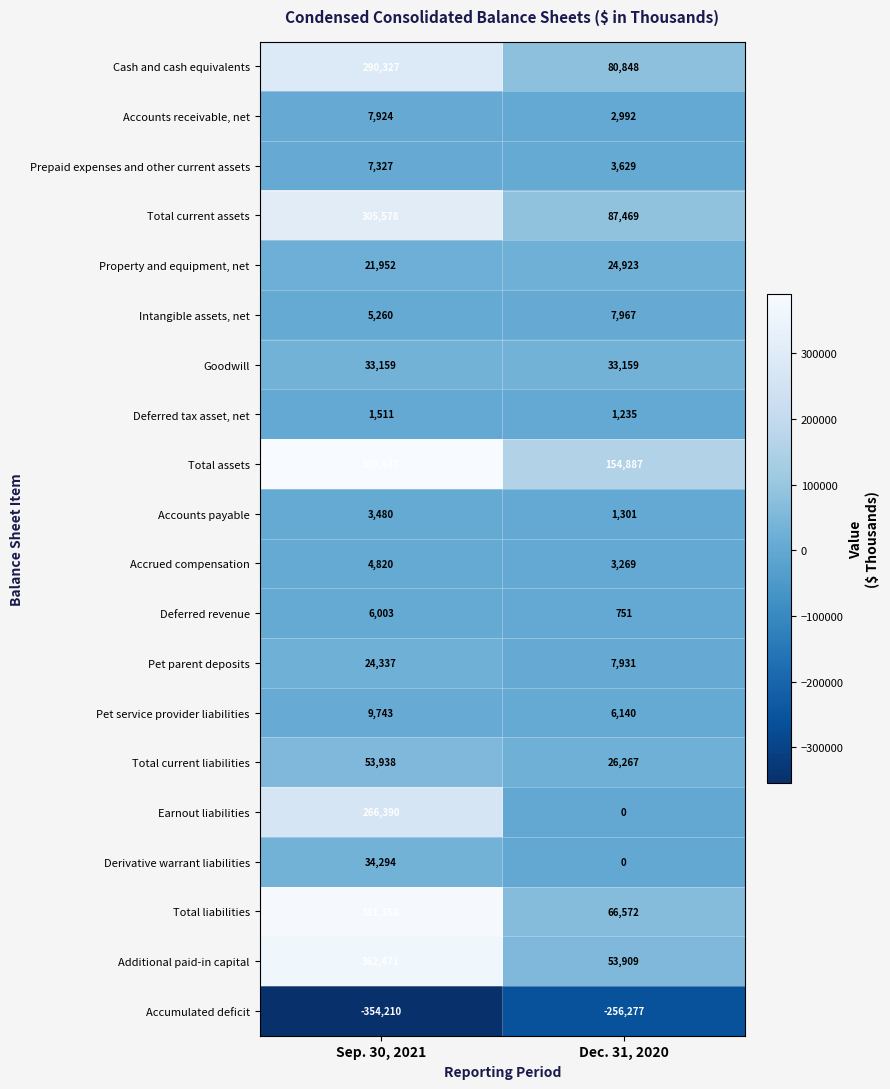

True or false: Total current liabilities has a value of 26267 at Dec. 31, 2020.

True